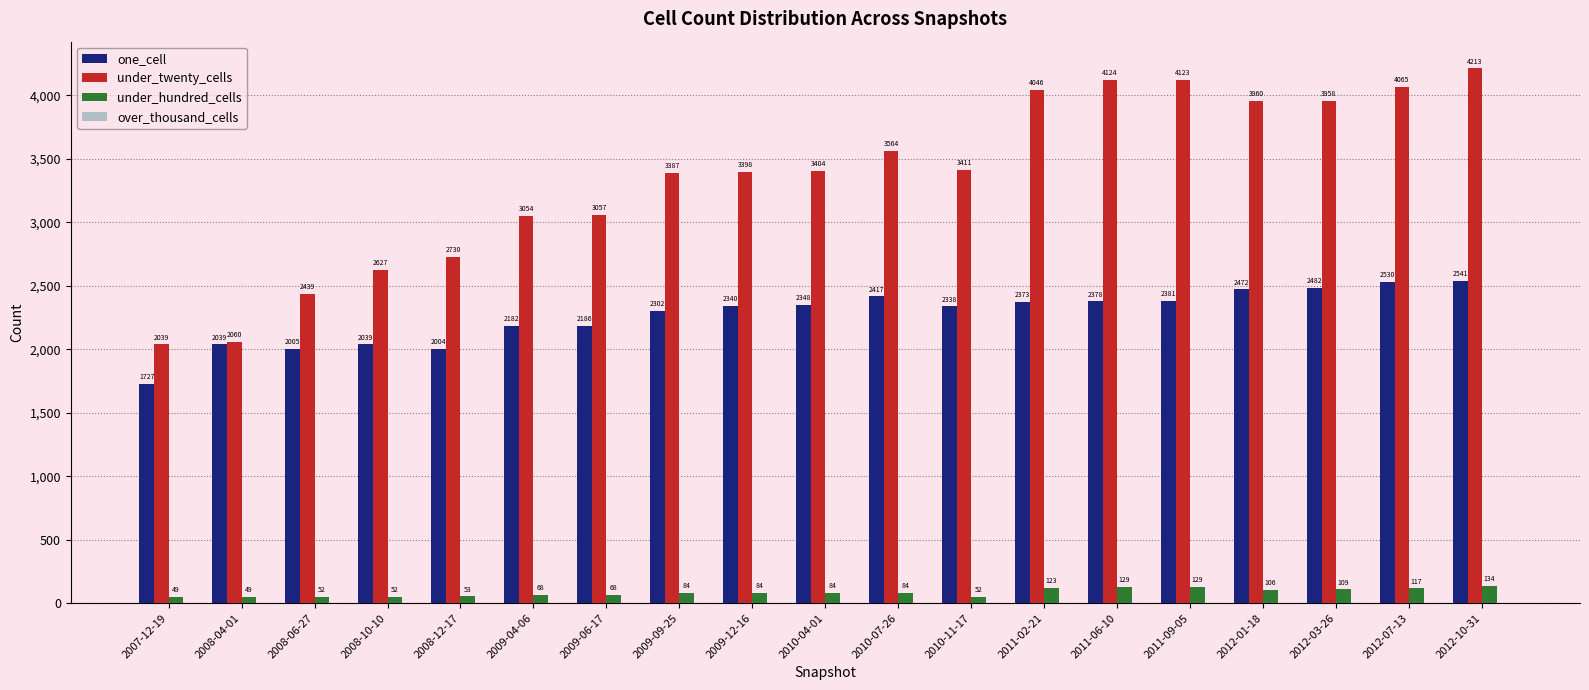

How many bars are there in total?

57